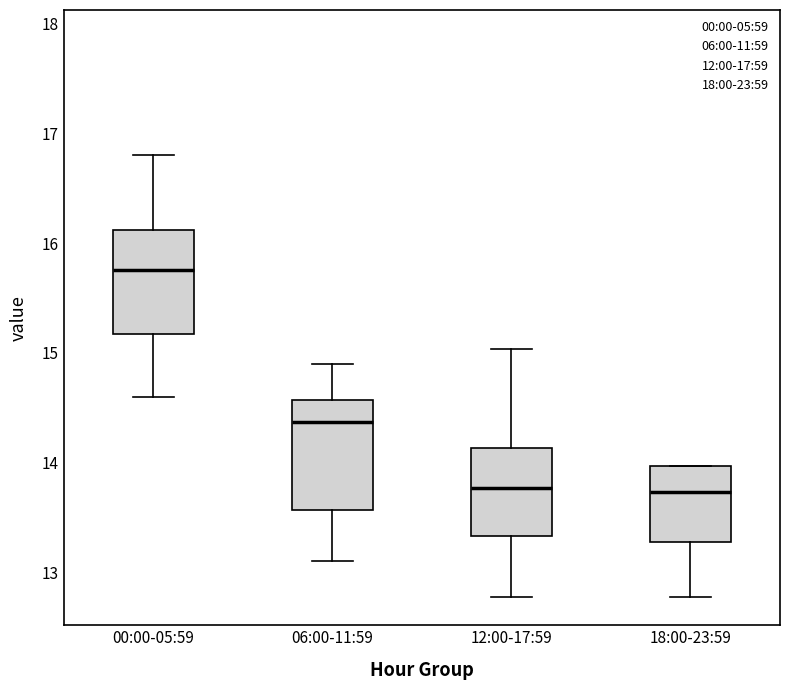

Reading left to right, transcribe this box plot: for each box, give where its median line is, the range the box spans, and where its two whiskers end, as read against the y-axis. The values are not printed on the chart, so give them approximately, as read against the axis.

00:00-05:59: median 15.8, box 15.2 to 16.1, whiskers 14.6 to 16.8
06:00-11:59: median 14.4, box 13.6 to 14.6, whiskers 13.1 to 14.9
12:00-17:59: median 13.8, box 13.3 to 14.1, whiskers 12.8 to 15.0
18:00-23:59: median 13.7, box 13.3 to 14.0, whiskers 12.8 to 14.0